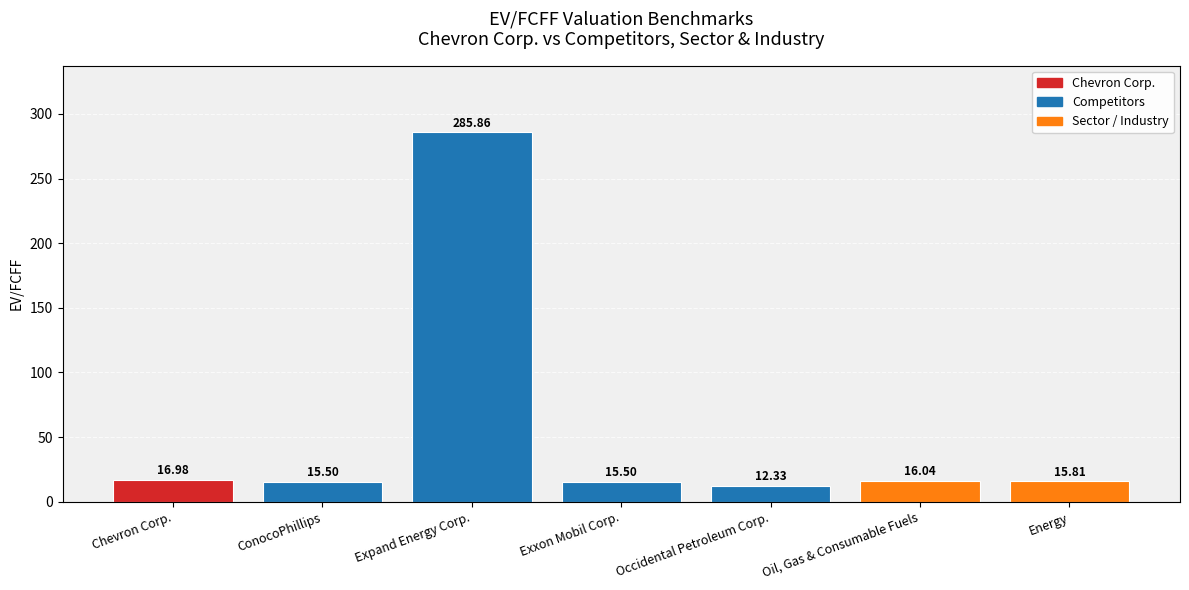

True or false: the data shows 17.0 at Chevron Corp..

True